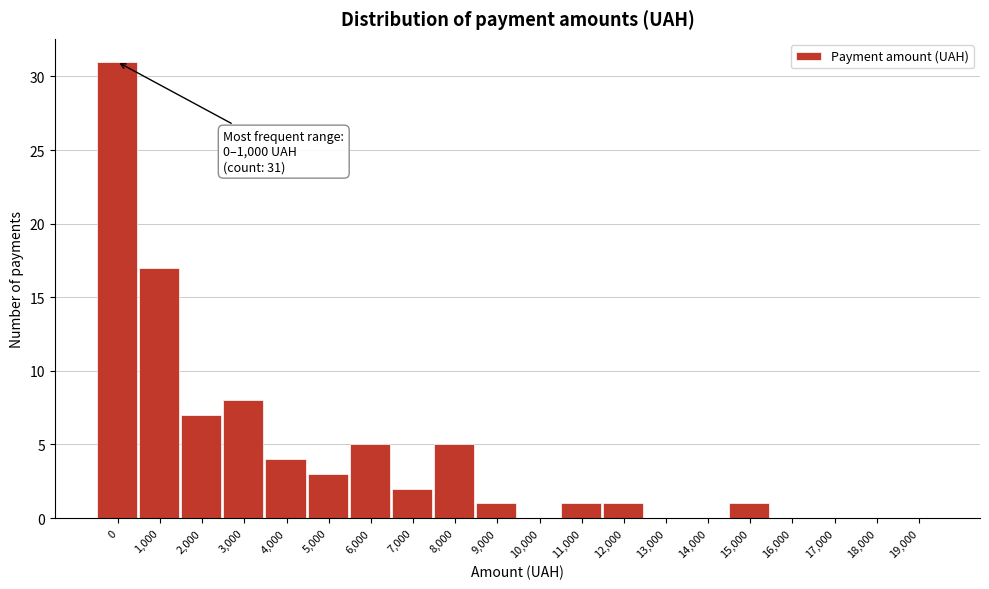

Reading left to right, transcribe all the data shown in this chart.

0=31	1,000=17	2,000=7	3,000=8	4,000=4	5,000=3	6,000=5	7,000=2	8,000=5	9,000=1	10,000=0	11,000=1	12,000=1	13,000=0	14,000=0	15,000=1	16,000=0	17,000=0	18,000=0	19,000=0